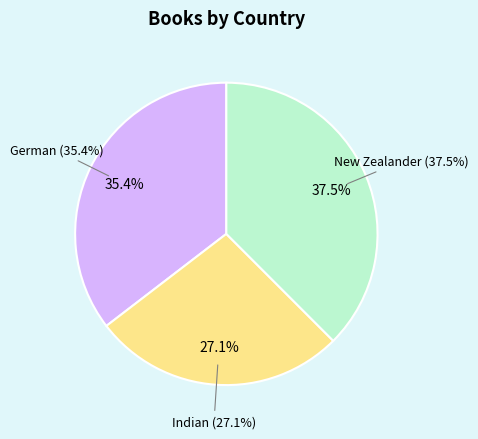

How many slices are in this pie chart?

3